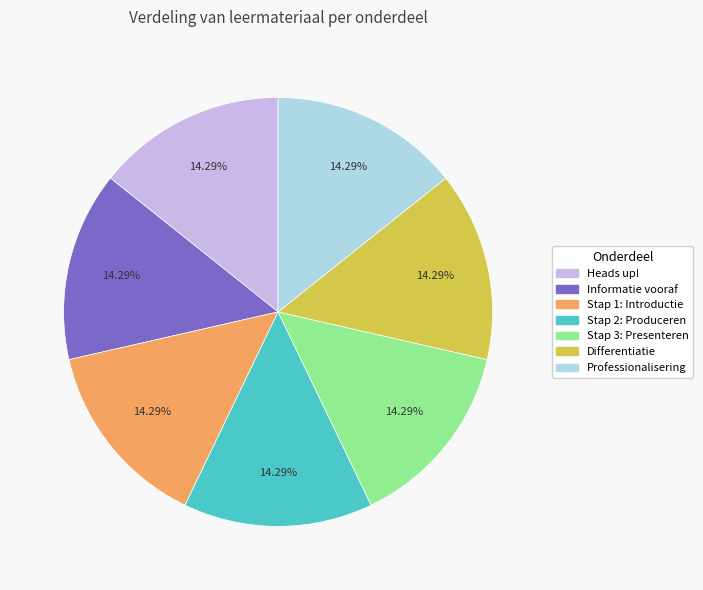

Is it true that Stap 1: Introductie is 20% of the pie?

False